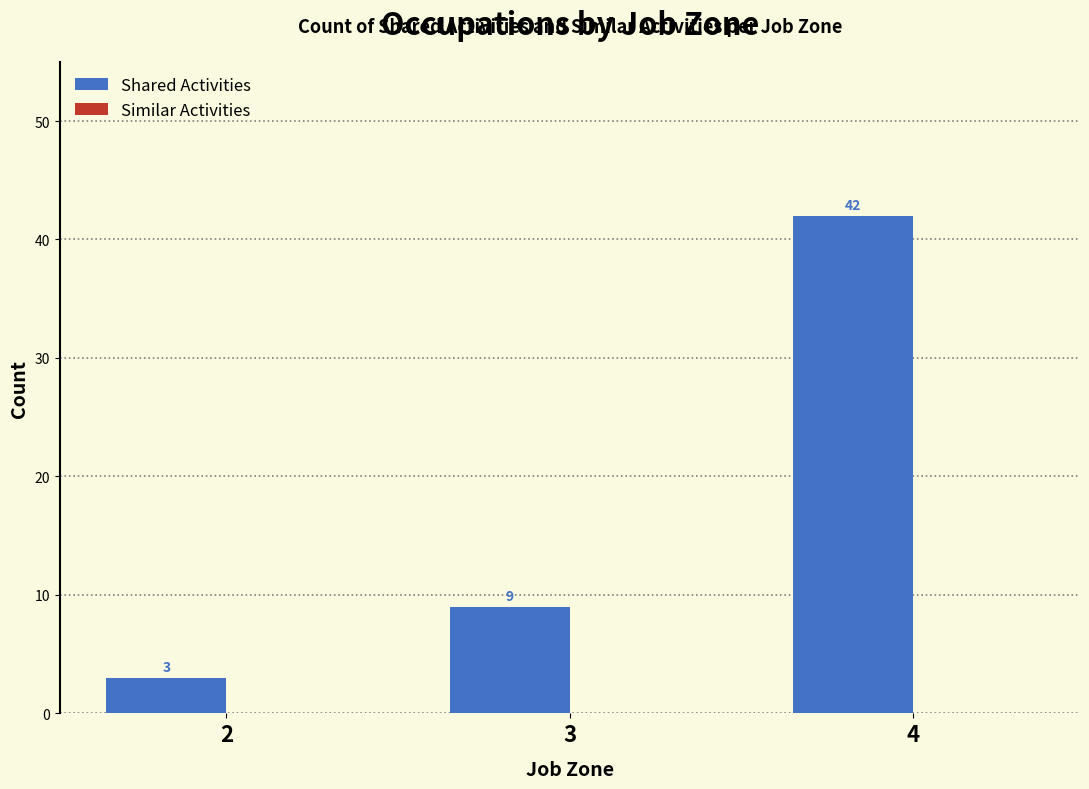

Rank the categories by value from lowest to highest.

2, 3, 4